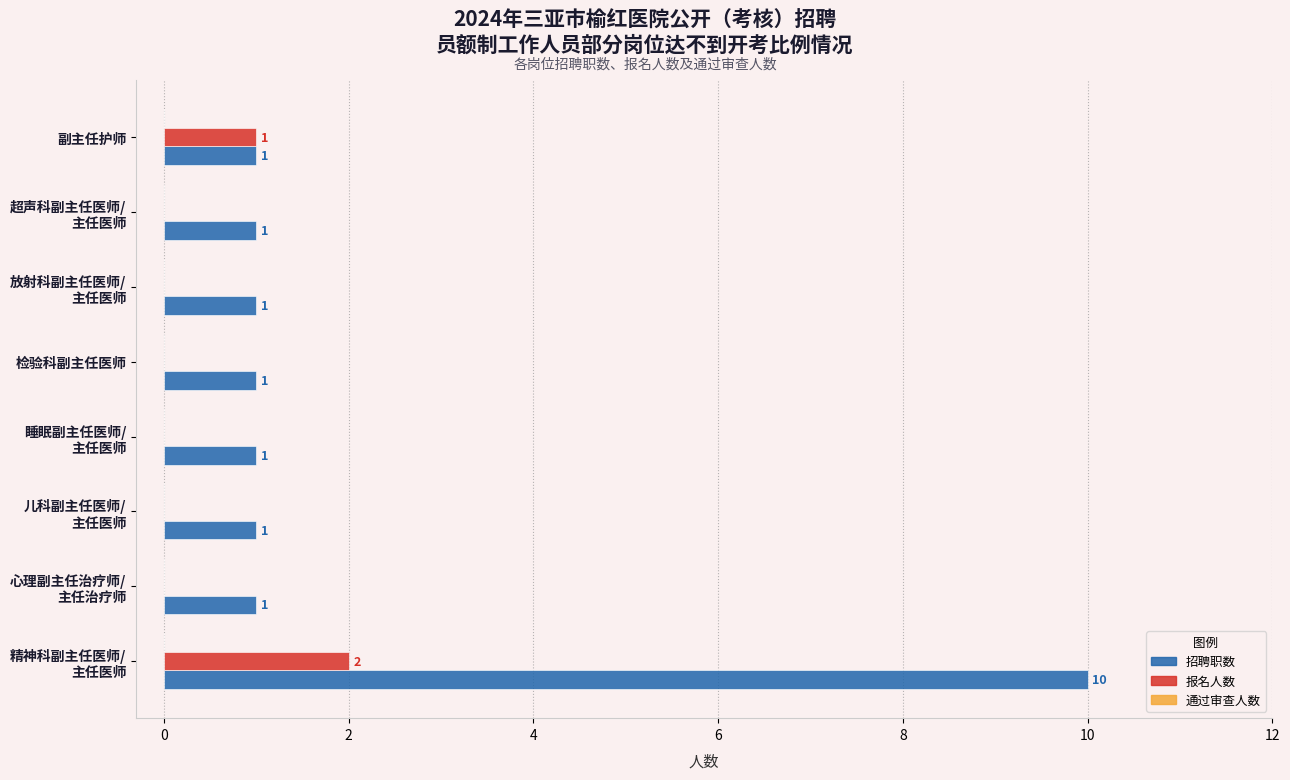

The value of 报名人数 at 检验科副主任医师 is -1. True or false?

False